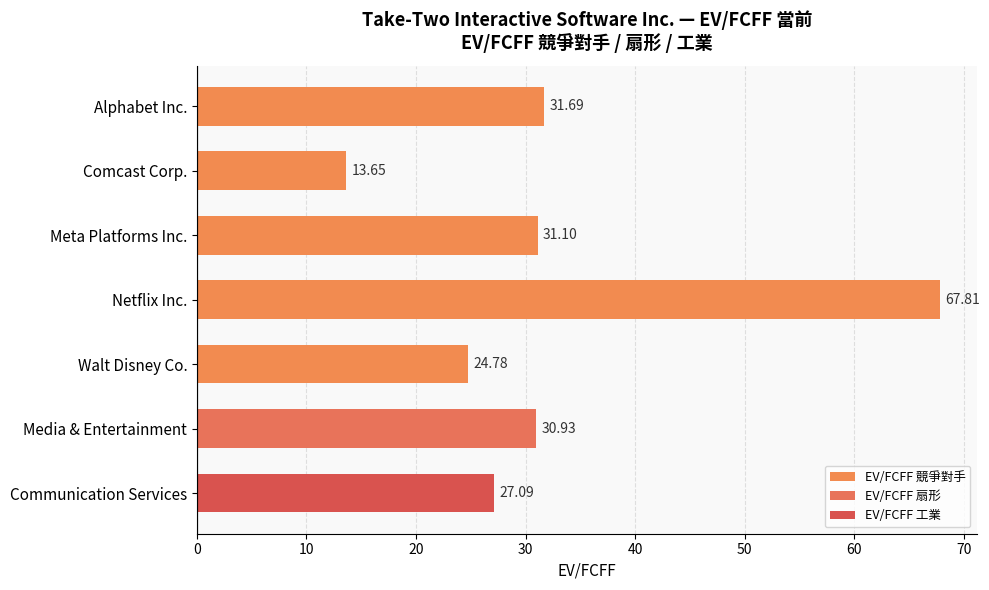

What is the difference between the maximum and second lowest values?

43.0